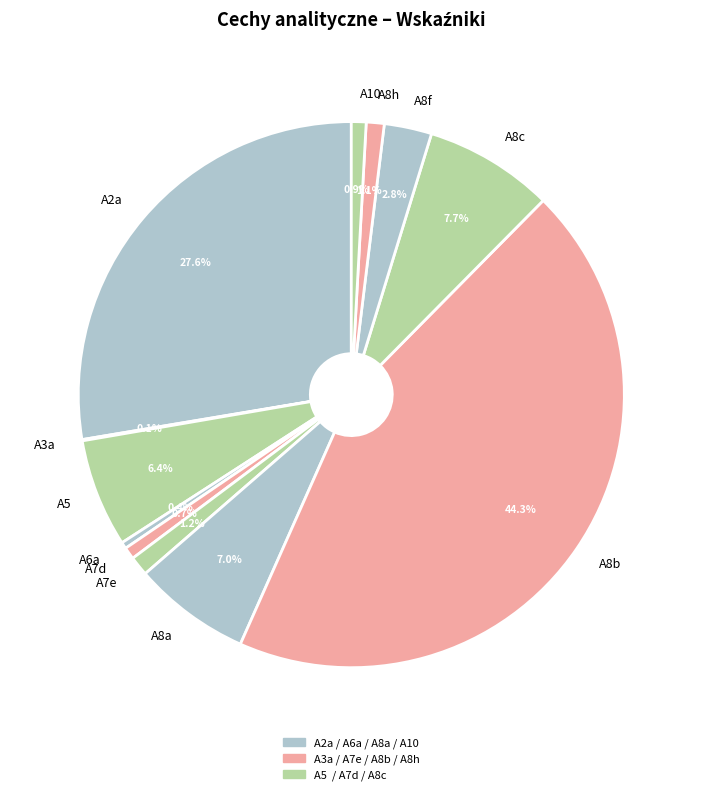

Approximately how many times larger is the value at A6a compared to A7d?

0.5